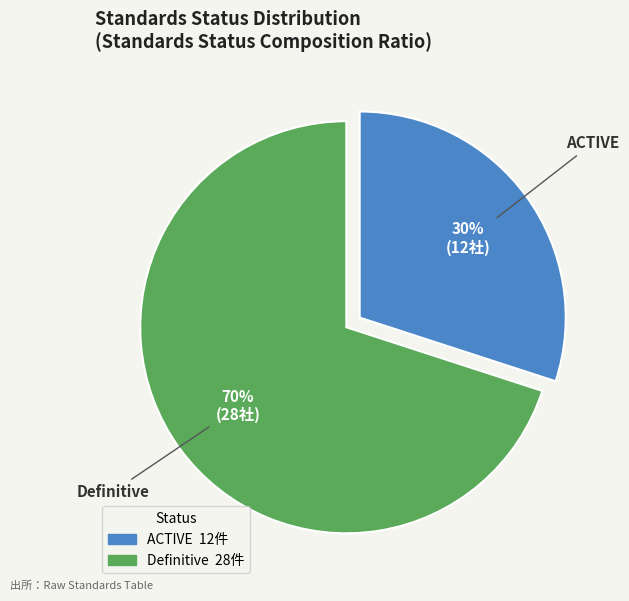

To the nearest percent, what percentage of the pie is ACTIVE?

30%